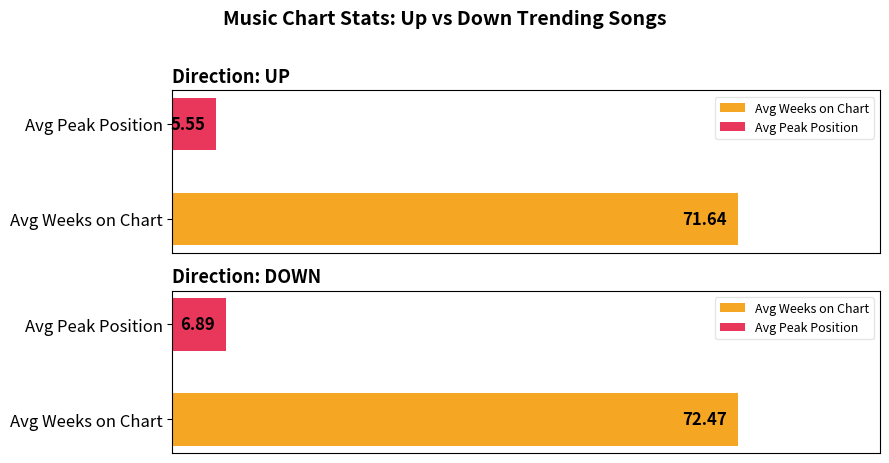

What is the label of the 1st bar from the left?

up